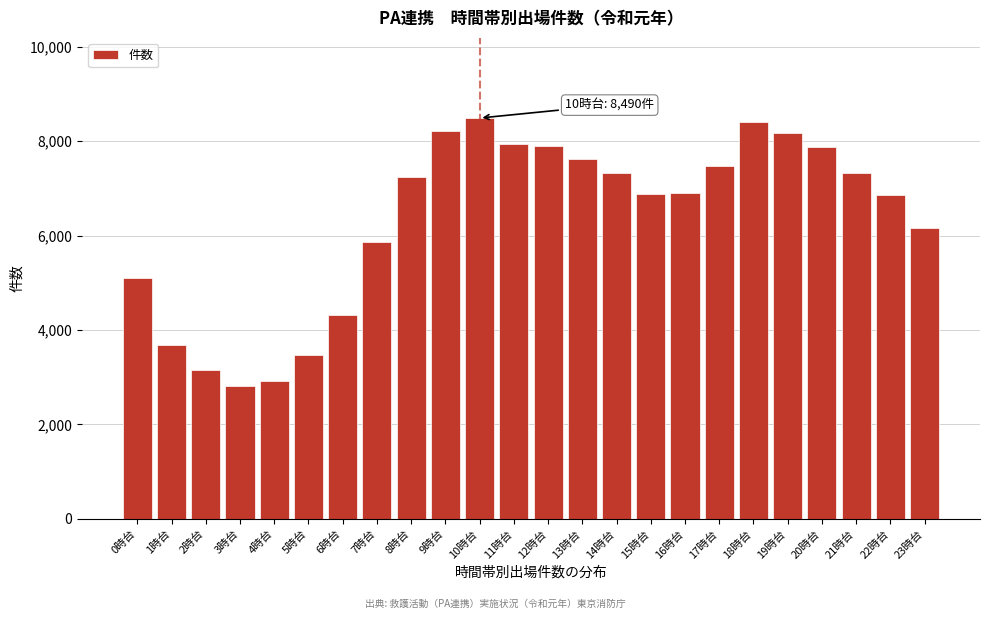

What is the ratio of the value at 8時台 to the value at 6時台?

1.7